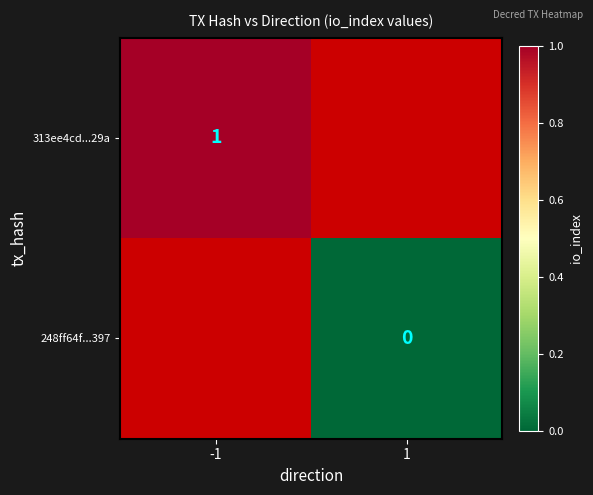

What is the maximum value shown in the chart?

1.0